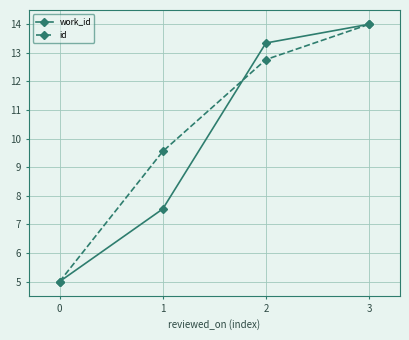

Is the value of id at 1 greater than the value of work_id at 0?

Yes